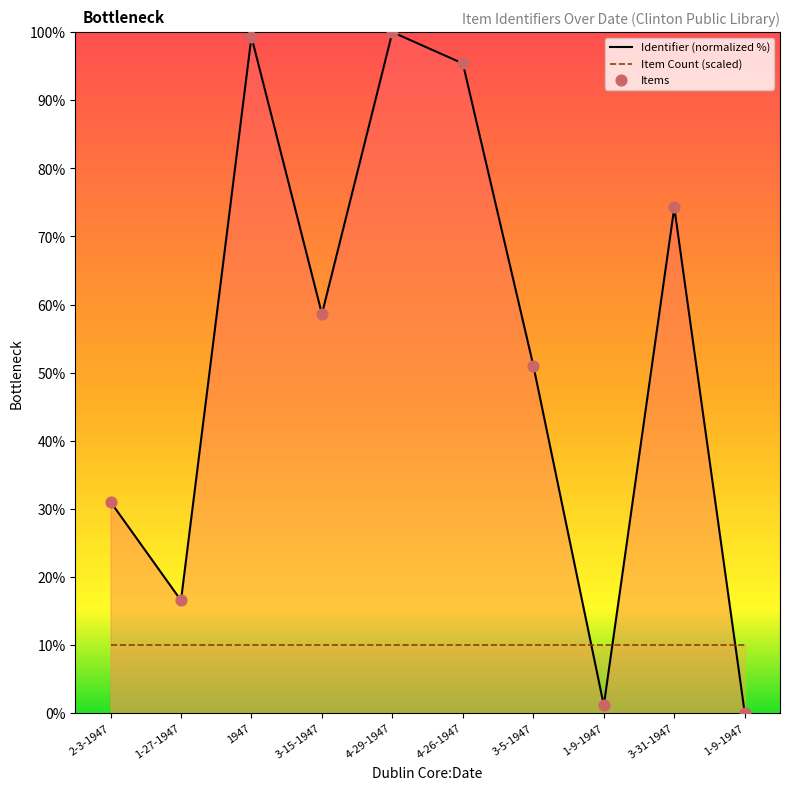

At how many categories does at least one series exceed 19?

7